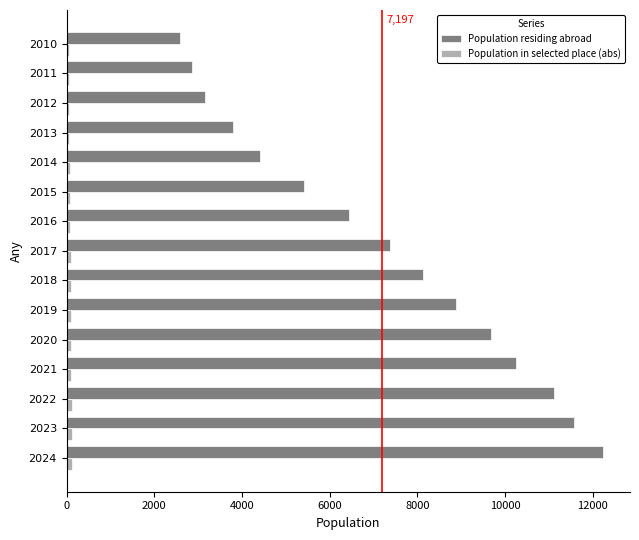

How many data points does each series have?

15